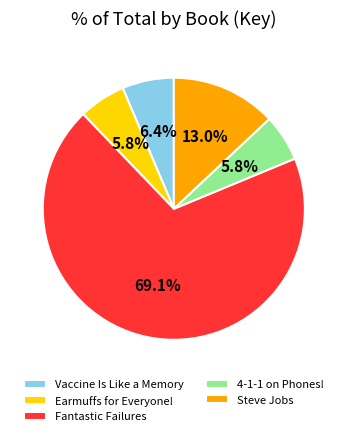

True or false: Vaccine Is Like a Memory accounts for 1% of the total.

False